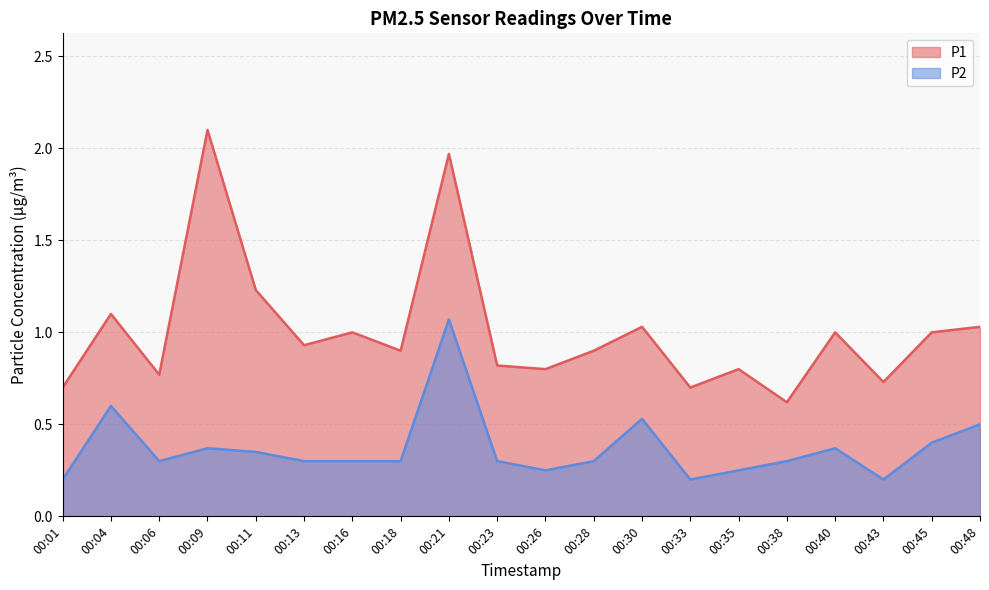

What is the sum of all P1 values?

20.1